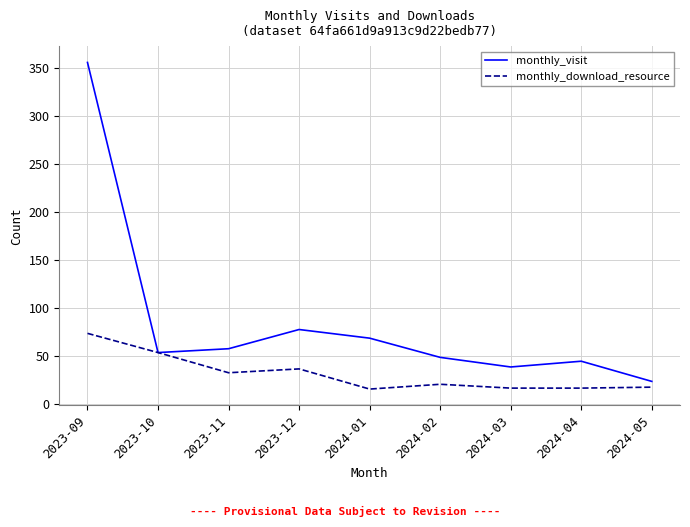

Between 2023-09 and 2024-04, which series saw the biggest shift?

monthly_visit